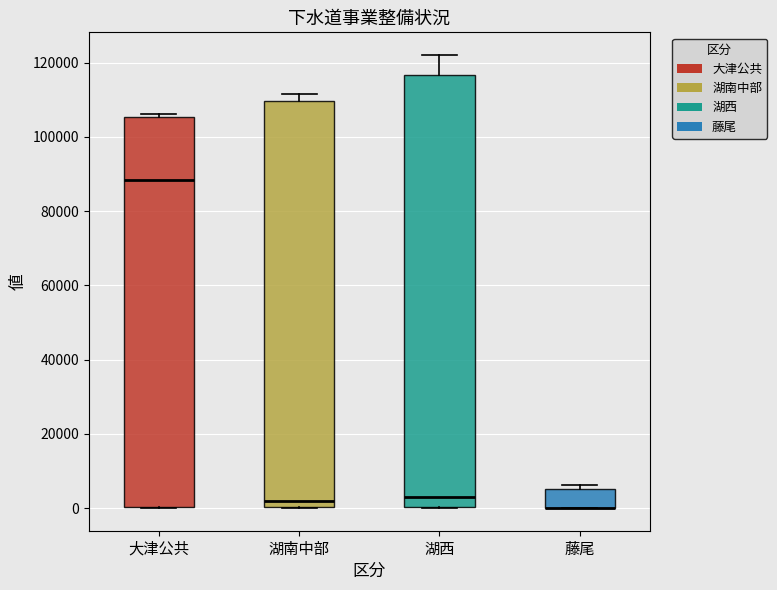

Where is the upper edge of the box for 藤尾 on the y-axis? The values are not printed on the chart, so give them approximately, as read against the axis.

6000